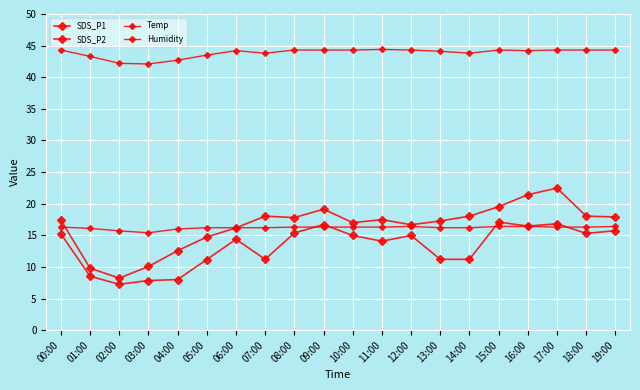

Count the Temp values in the range 16 to 17.

18